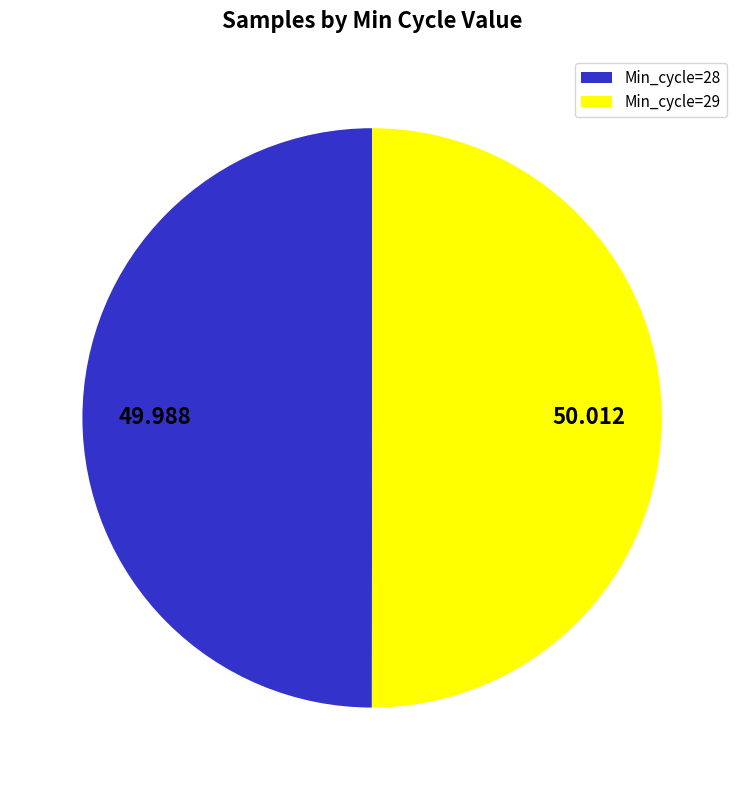

How many slices are in this pie chart?

2